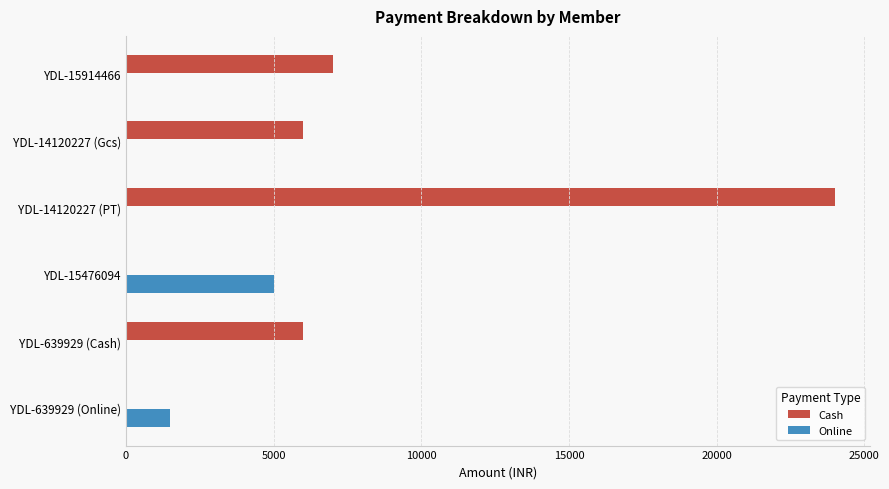

Is it true that Cash equals 6000 at YDL-639929 (Cash)?

True